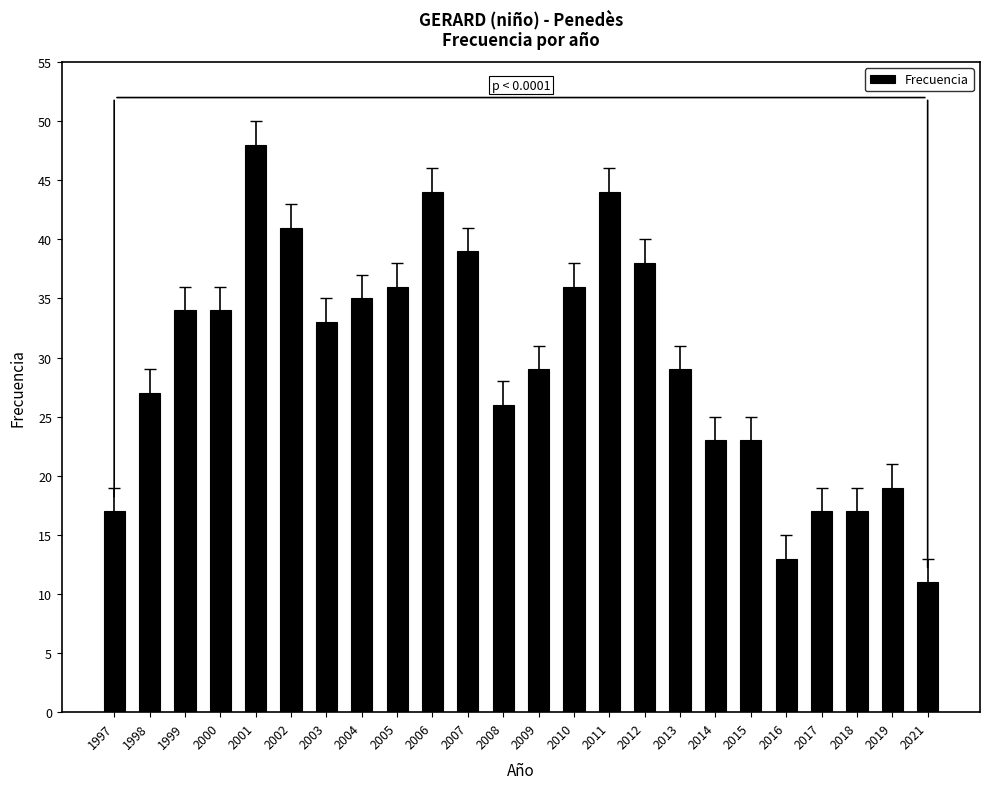

What is the change in value from 2011 to 2013?

-15